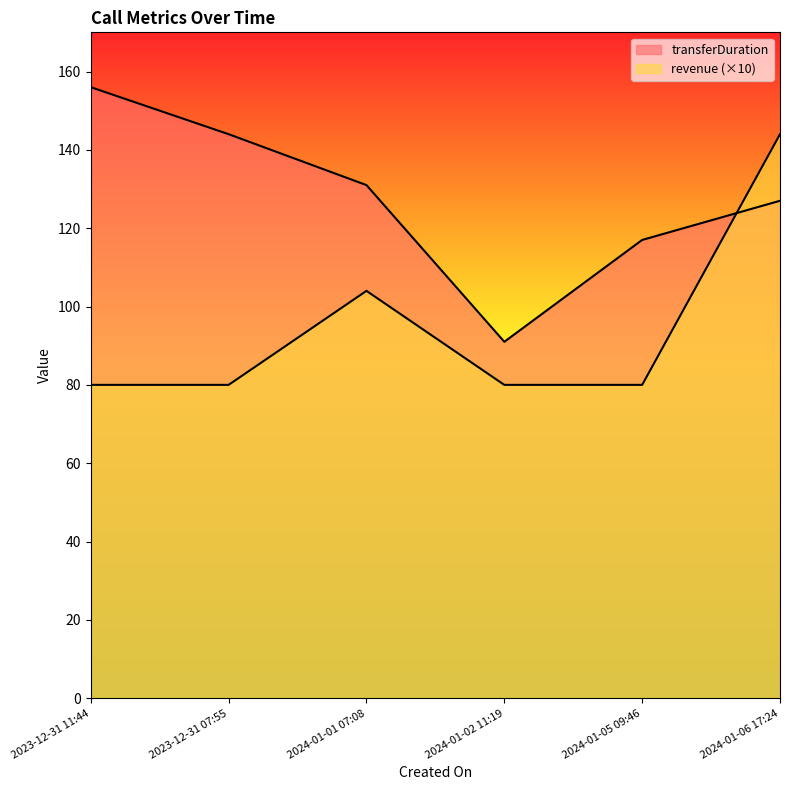

The value of revenue at 2024-01-05 09:46 is 80. True or false?

True